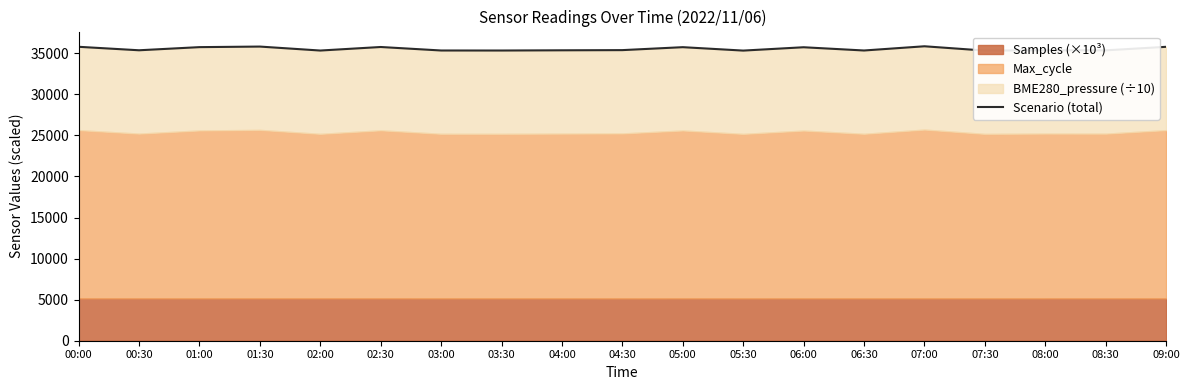

Which label corresponds to the largest value in the chart?

07:00